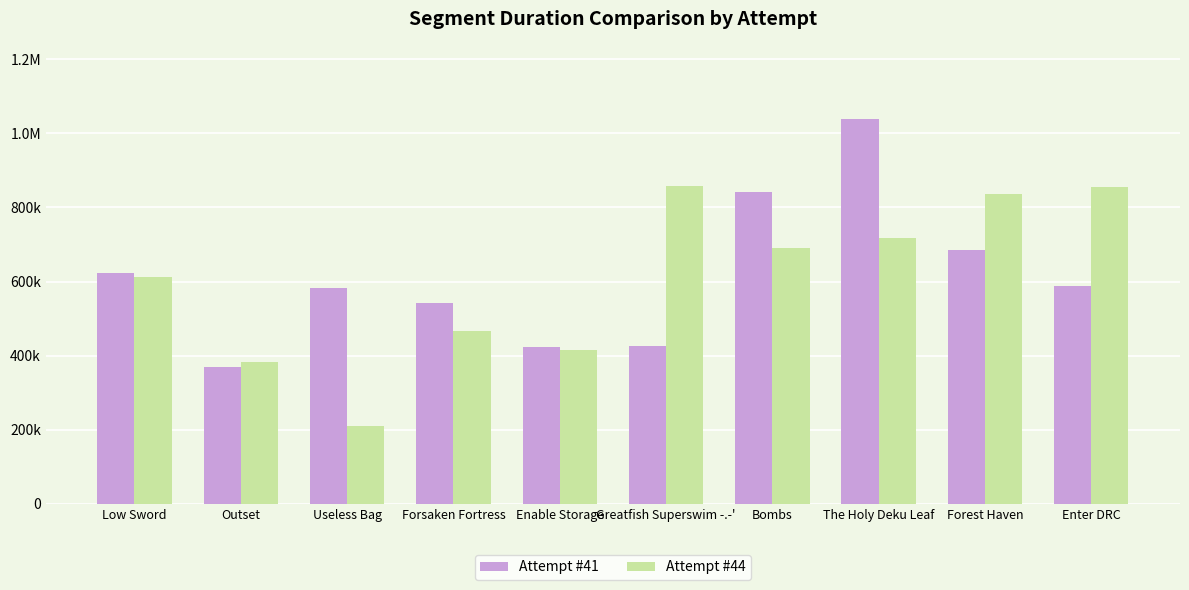

What is the total value across all series at Enter DRC?

1442977